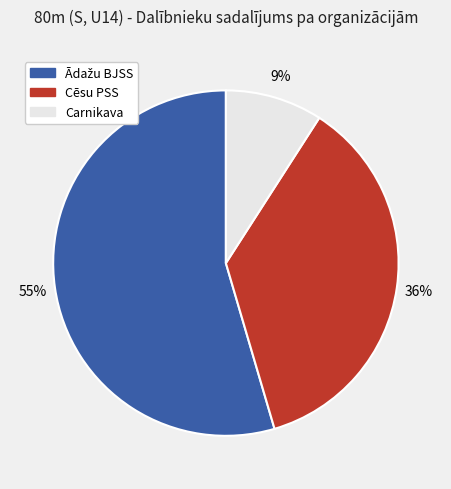

What is the smallest slice in the pie chart?

Carnikava